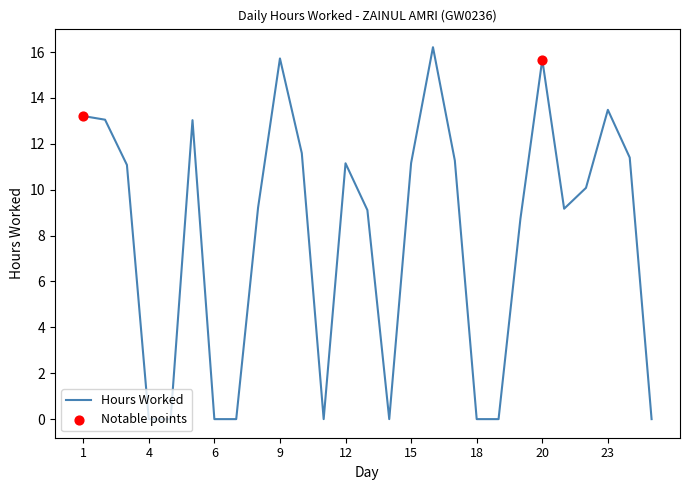

What is the greatest value displayed?

16.2